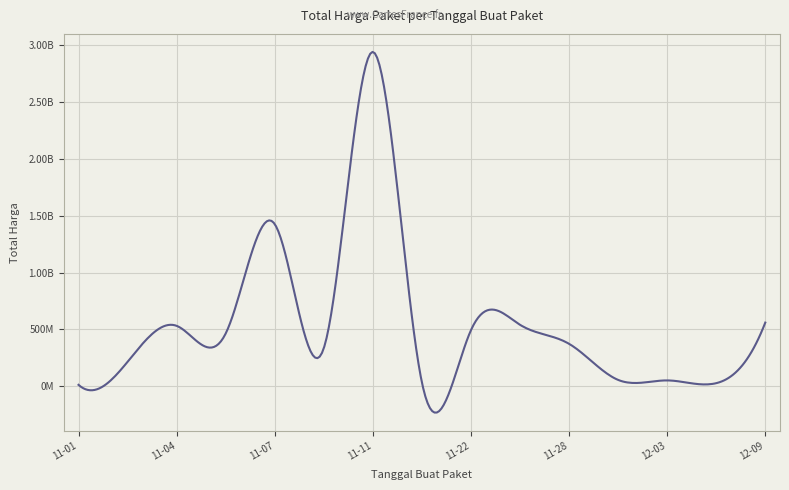

What is the label of the 31st point from the left?

2021-12-07